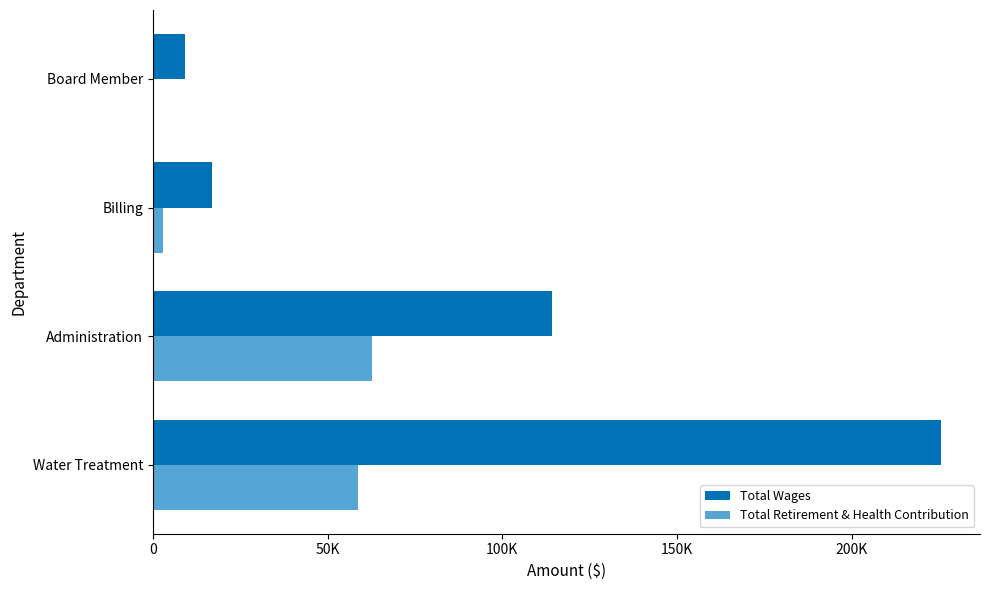

At how many categories does at least one series exceed 70800?

2